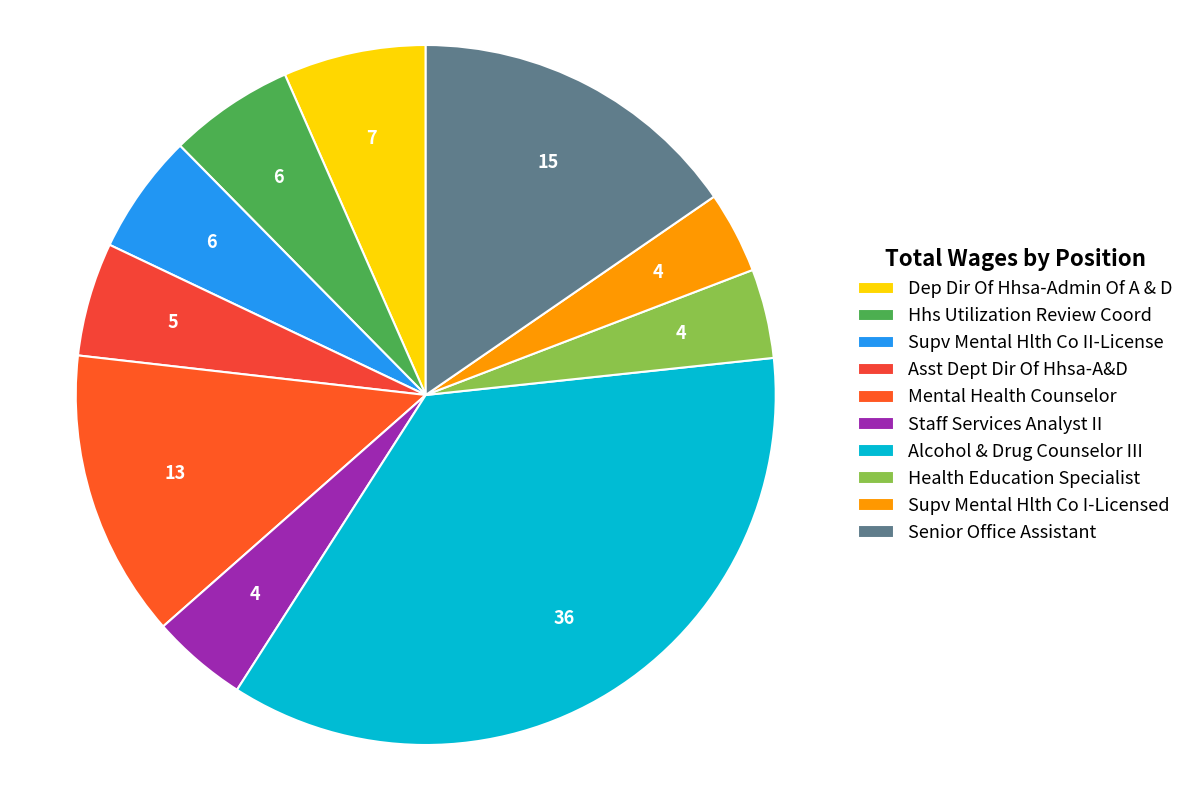

How many slices are in this pie chart?

10